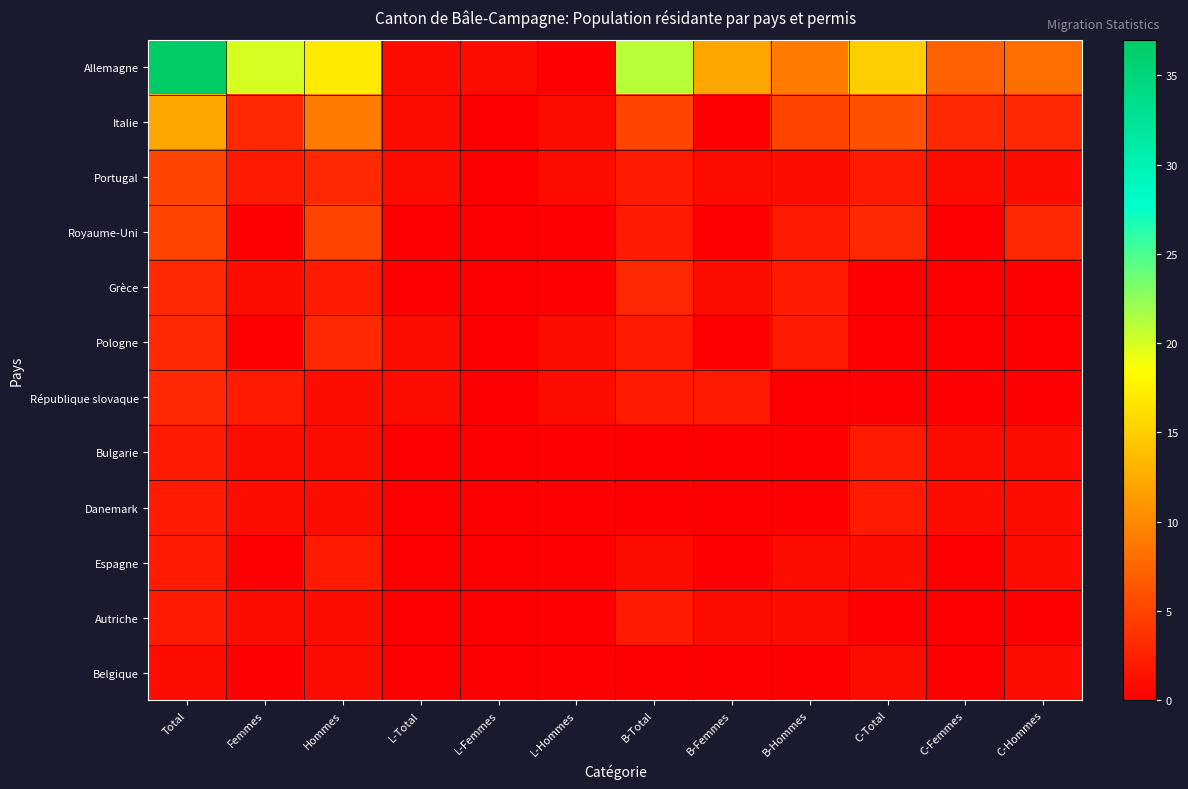

Which series has the largest range (max minus min)?

Allemagne